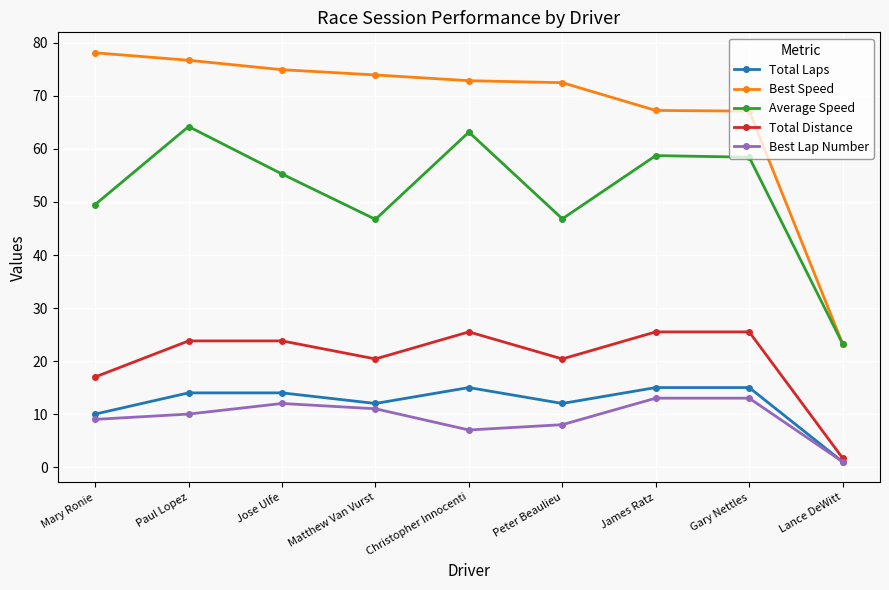

The Total Laps series shows 6.2 at Matthew Van Vurst. True or false?

False